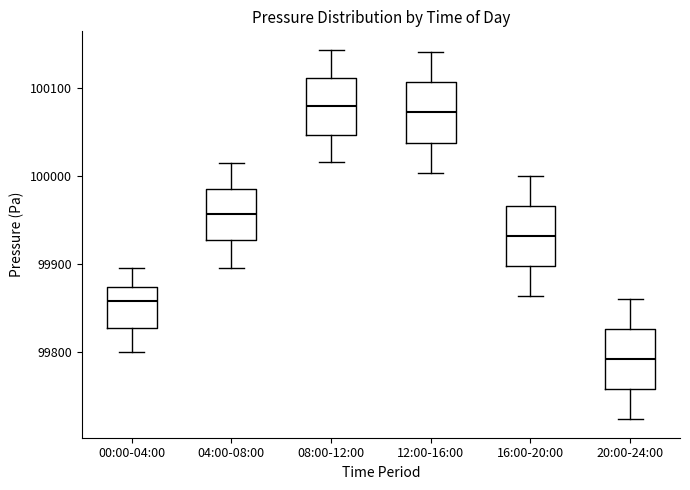

Where does the median line of the box for 04:00-08:00 sit on the y-axis? The values are not printed on the chart, so give them approximately, as read against the axis.

99960